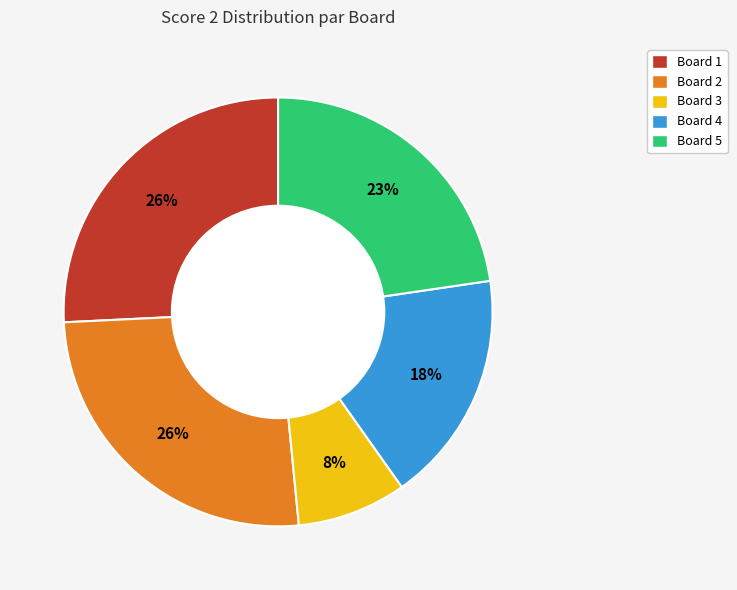

What is the smallest slice in the pie chart?

Board 3